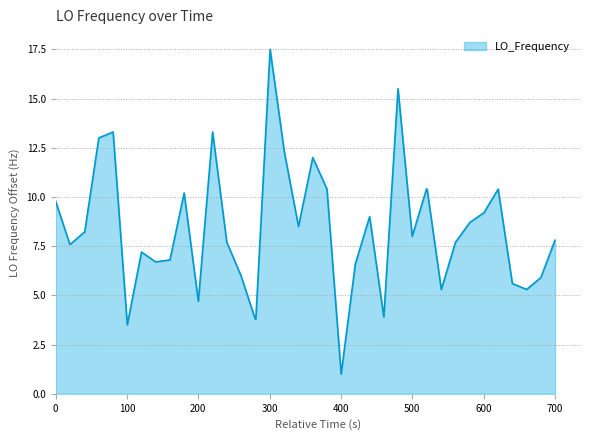

What is the difference between the maximum and minimum values?

16.5